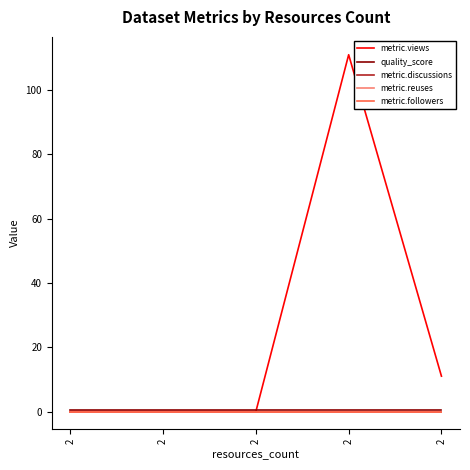

Is the value of metric.discussions at 2 greater than the value of quality_score at 2?

No